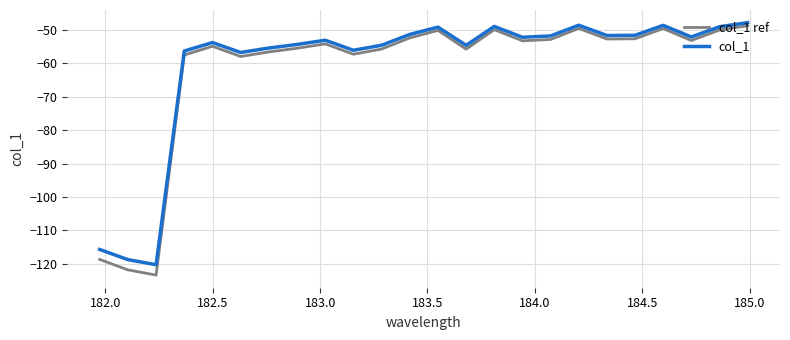

What is the difference between the maximum and minimum values in the col_1 ref series?

74.6